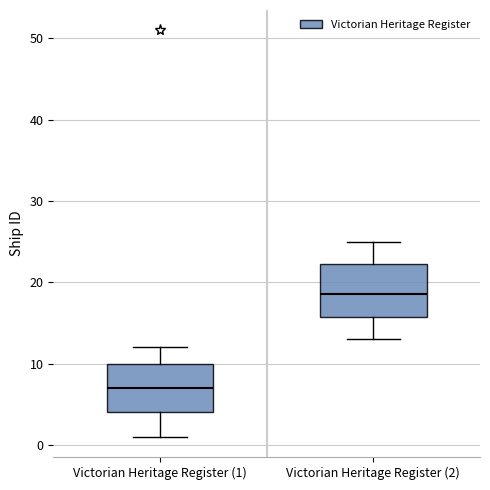

Reading left to right, transcribe this box plot: for each box, give where its median line is, the range the box spans, and where its two whiskers end, as read against the y-axis. The values are not printed on the chart, so give them approximately, as read against the axis.

Victorian Heritage Register (1): median 7, box 4 to 10, whiskers 1 to 12
Victorian Heritage Register (2): median 19, box 16 to 22, whiskers 13 to 25